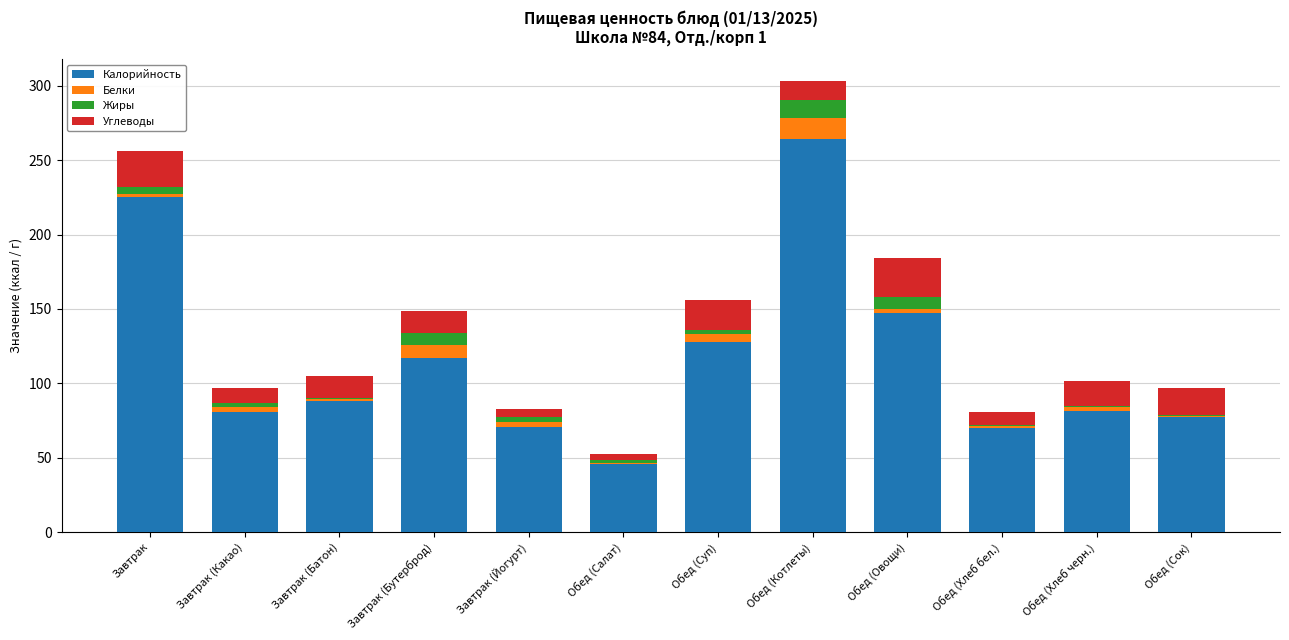

At which label does Калорийность reach its peak?

Обед (Котлеты)